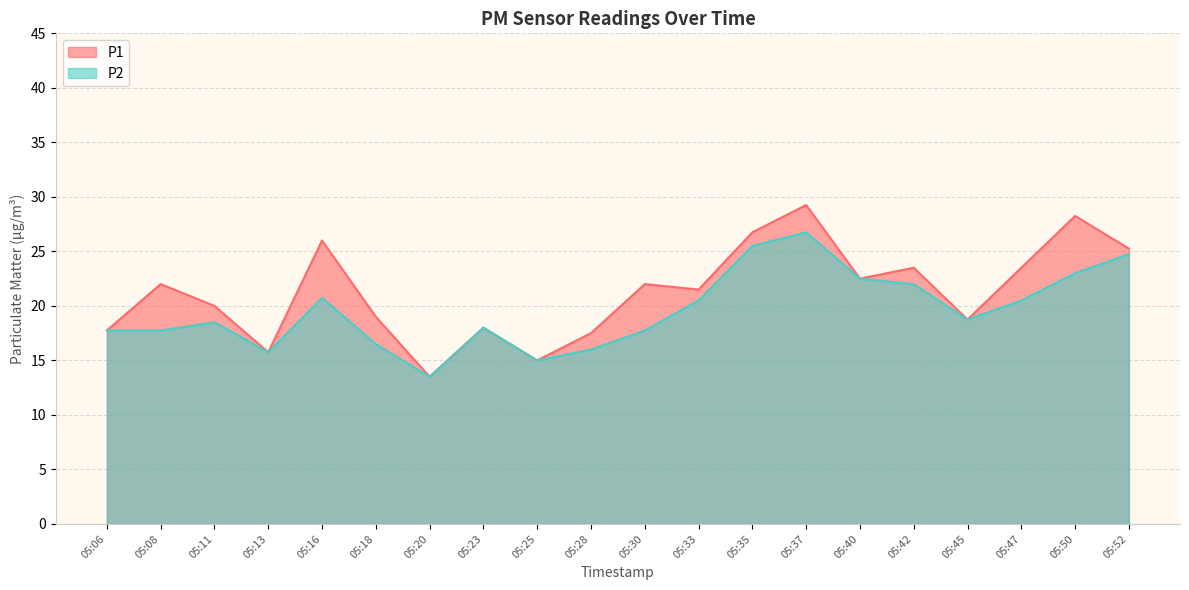

Between 05:35 and 05:42, which series saw the biggest shift?

P2